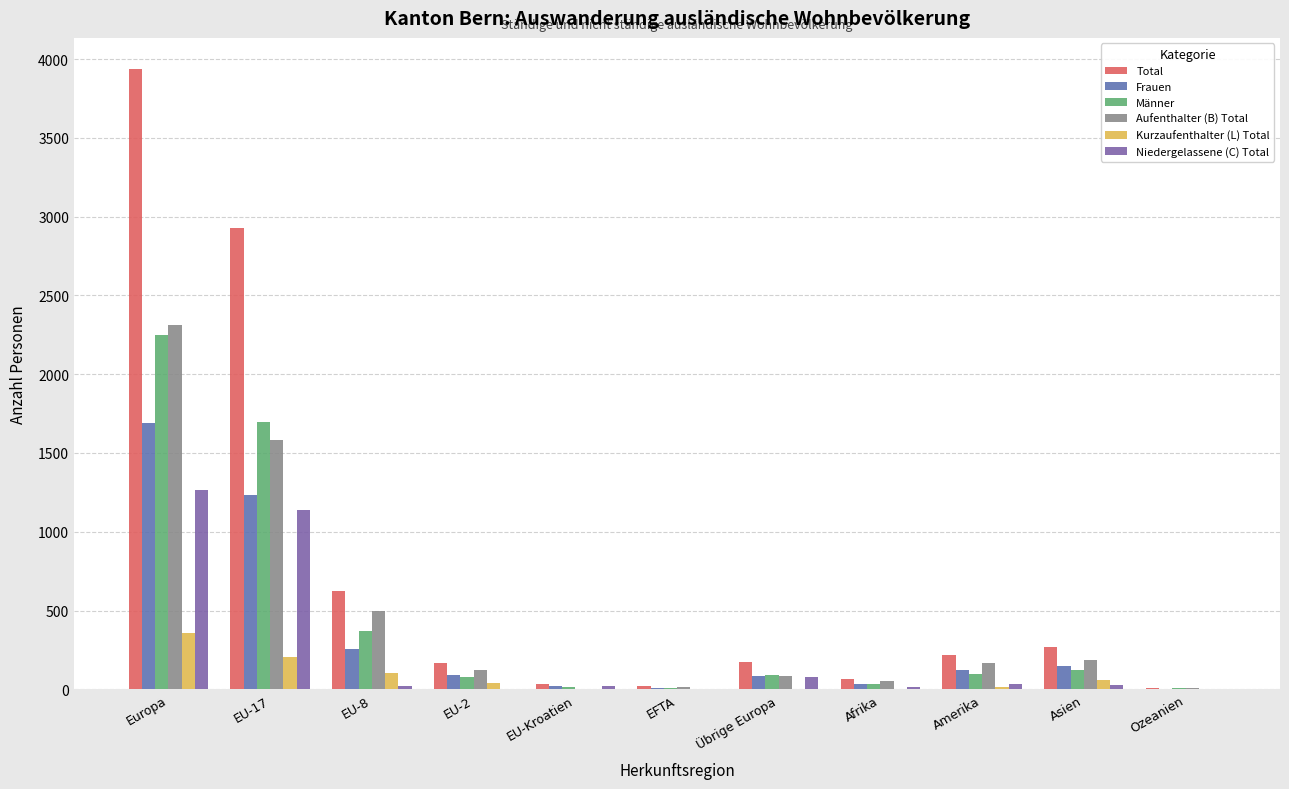

What is the highest value of the Frauen series?

1690